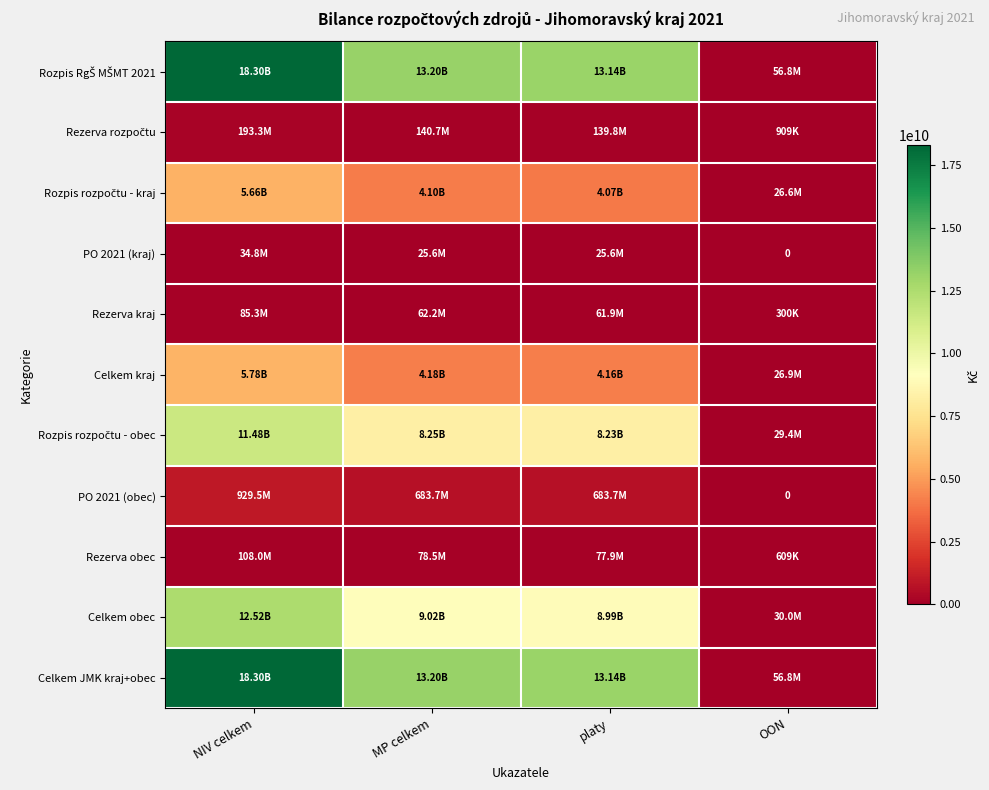

Which series has the largest total across all categories?

Rozpis RgŠ MŠMT 2021